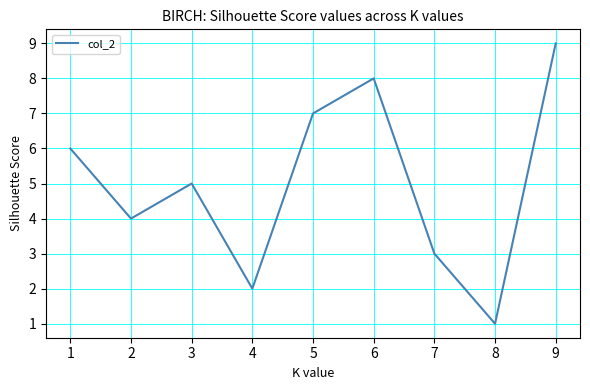

List the labels in order of value, smallest first.

8, 4, 7, 2, 3, 1, 5, 6, 9